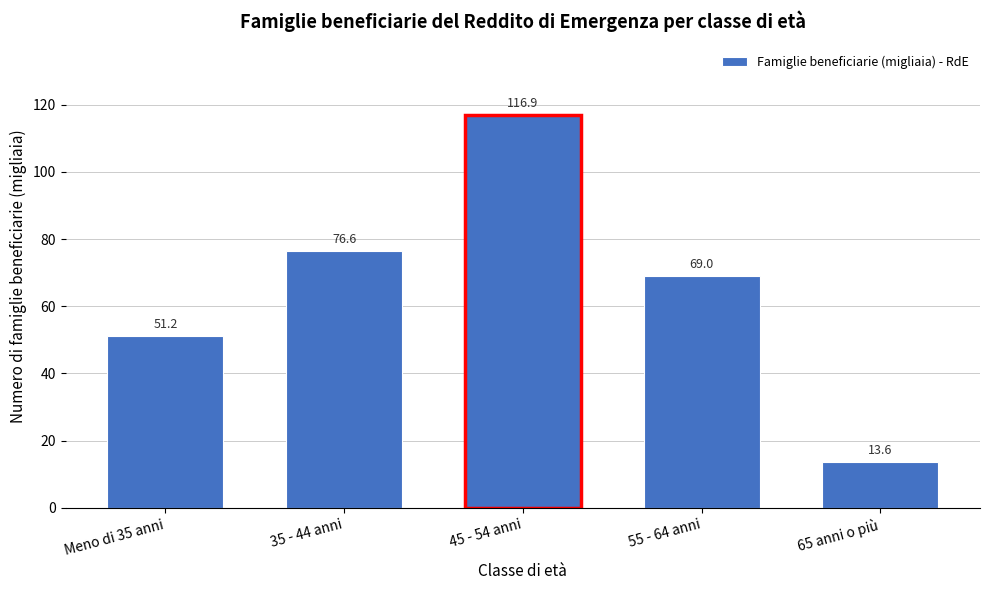

Reading left to right, transcribe all the data shown in this chart.

Meno di 35 anni=51.2	35 - 44 anni=76.6	45 - 54 anni=116.9	55 - 64 anni=69.0	65 anni o più=13.6